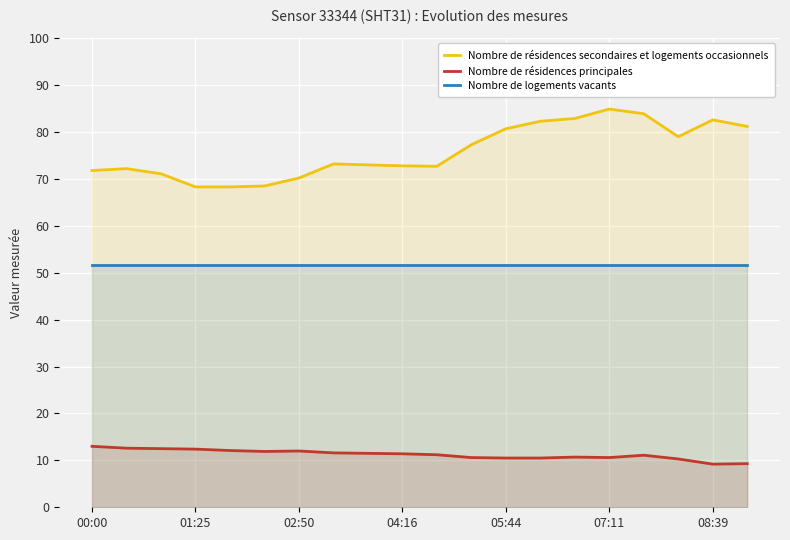

True or false: Nombre de logements vacants has more than 2 points higher than both neighbors.

False